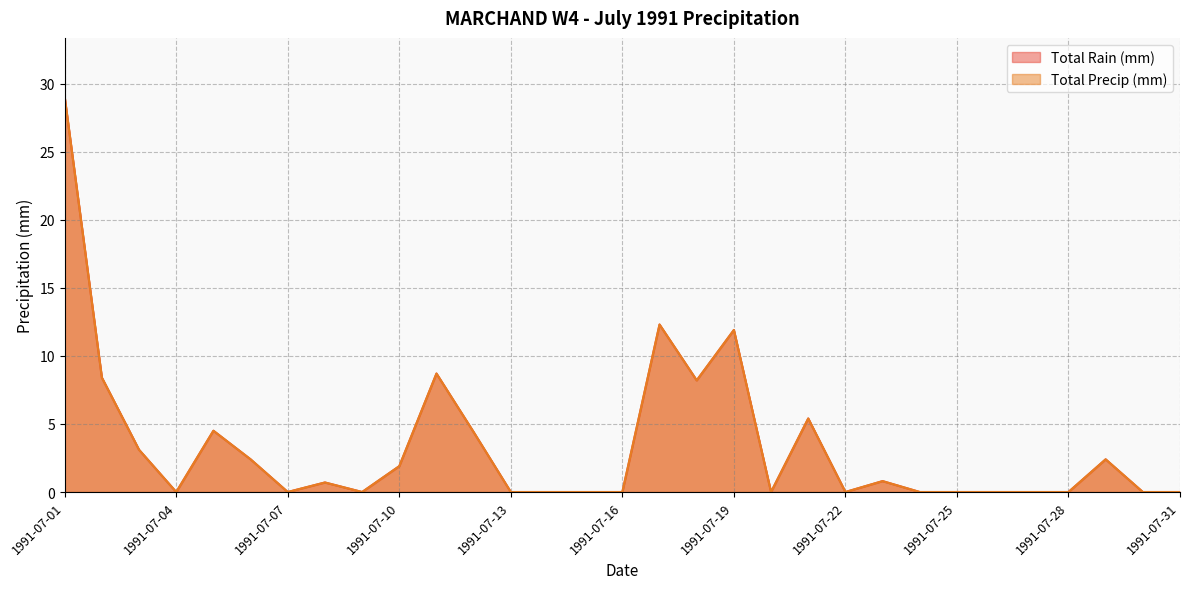

Reading right to left, list all the values displayed in this chart.

Total Rain (mm): 0.0	0.0	2.4	0.0	0.0	0.0	0.0	0.0	0.8	0.0	5.4	0.0	11.9	8.2	12.3	0.0	0.0	0.0	0.0	4.4	8.7	1.9	0.0	0.7	0.0	2.4	4.5	0.0	3.1	8.4	29.0
Total Precip (mm): 0.0	0.0	2.4	0.0	0.0	0.0	0.0	0.0	0.8	0.0	5.4	0.0	11.9	8.2	12.3	0.0	0.0	0.0	0.0	4.4	8.7	1.9	0.0	0.7	0.0	2.4	4.5	0.0	3.1	8.4	29.0